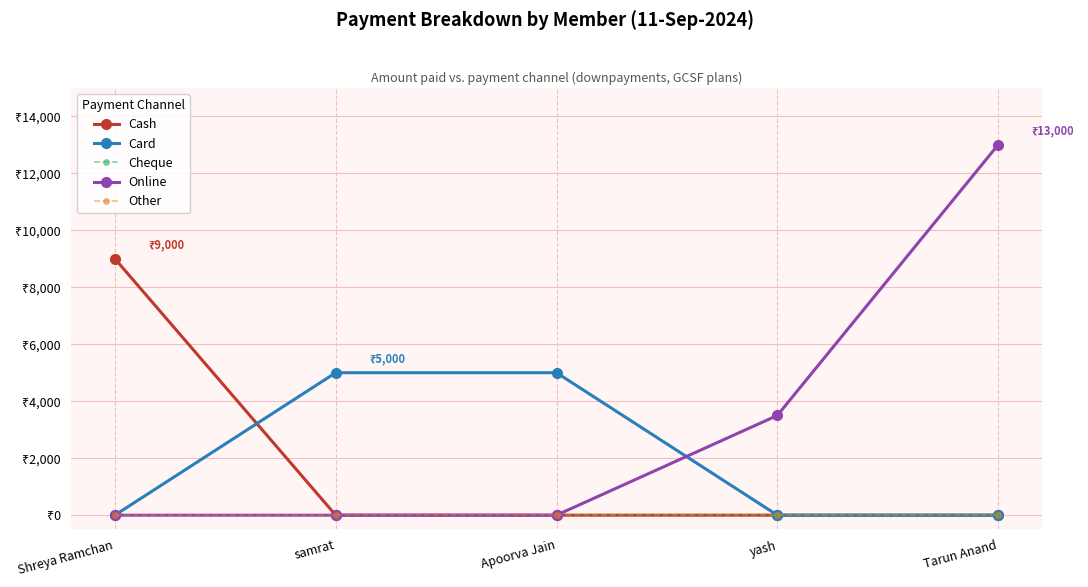

Does the chart have visible grid lines?

Yes